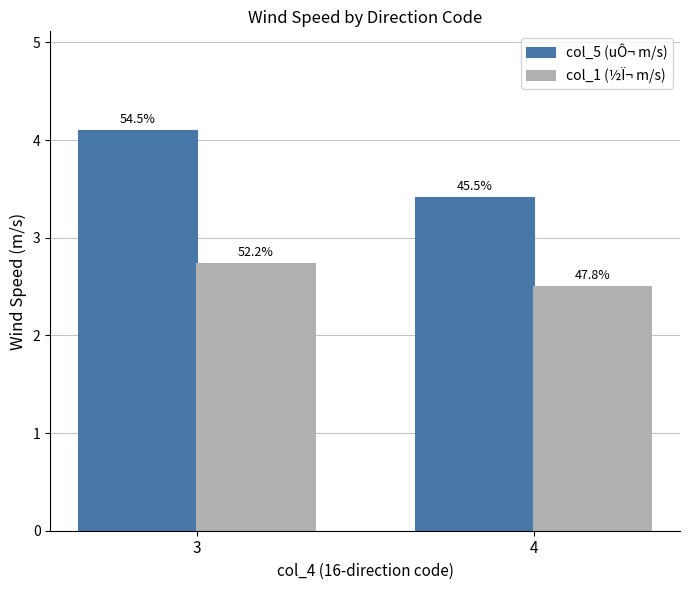

What is the difference between the highest and lowest values at 3?

1.4